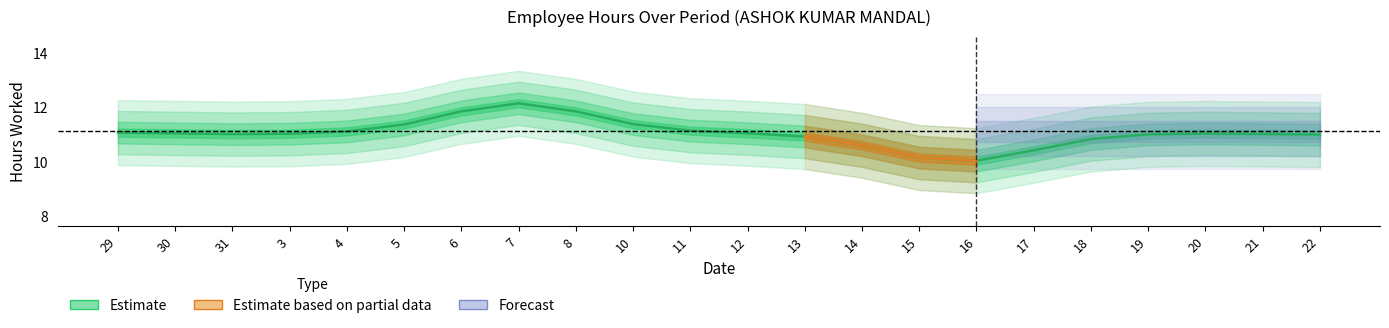

The chart shows a value of 7.6 at 10. True or false?

False